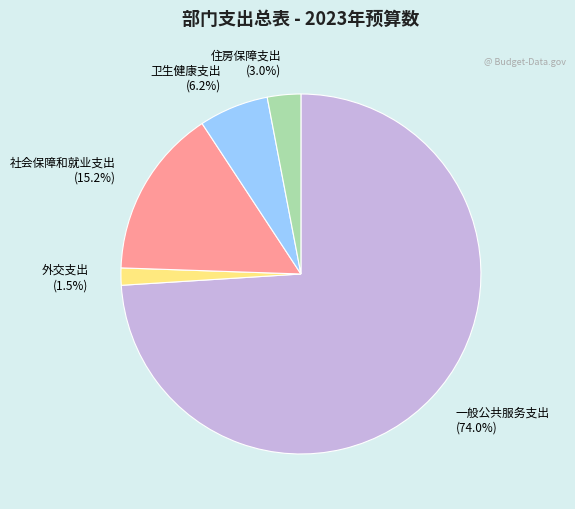

What is the largest slice in the pie chart?

一般公共服务支出